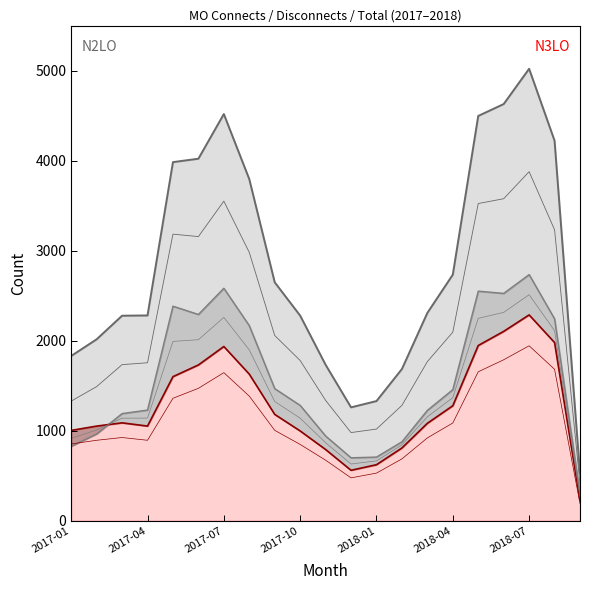

Which has a higher value, 17 or 18?

18